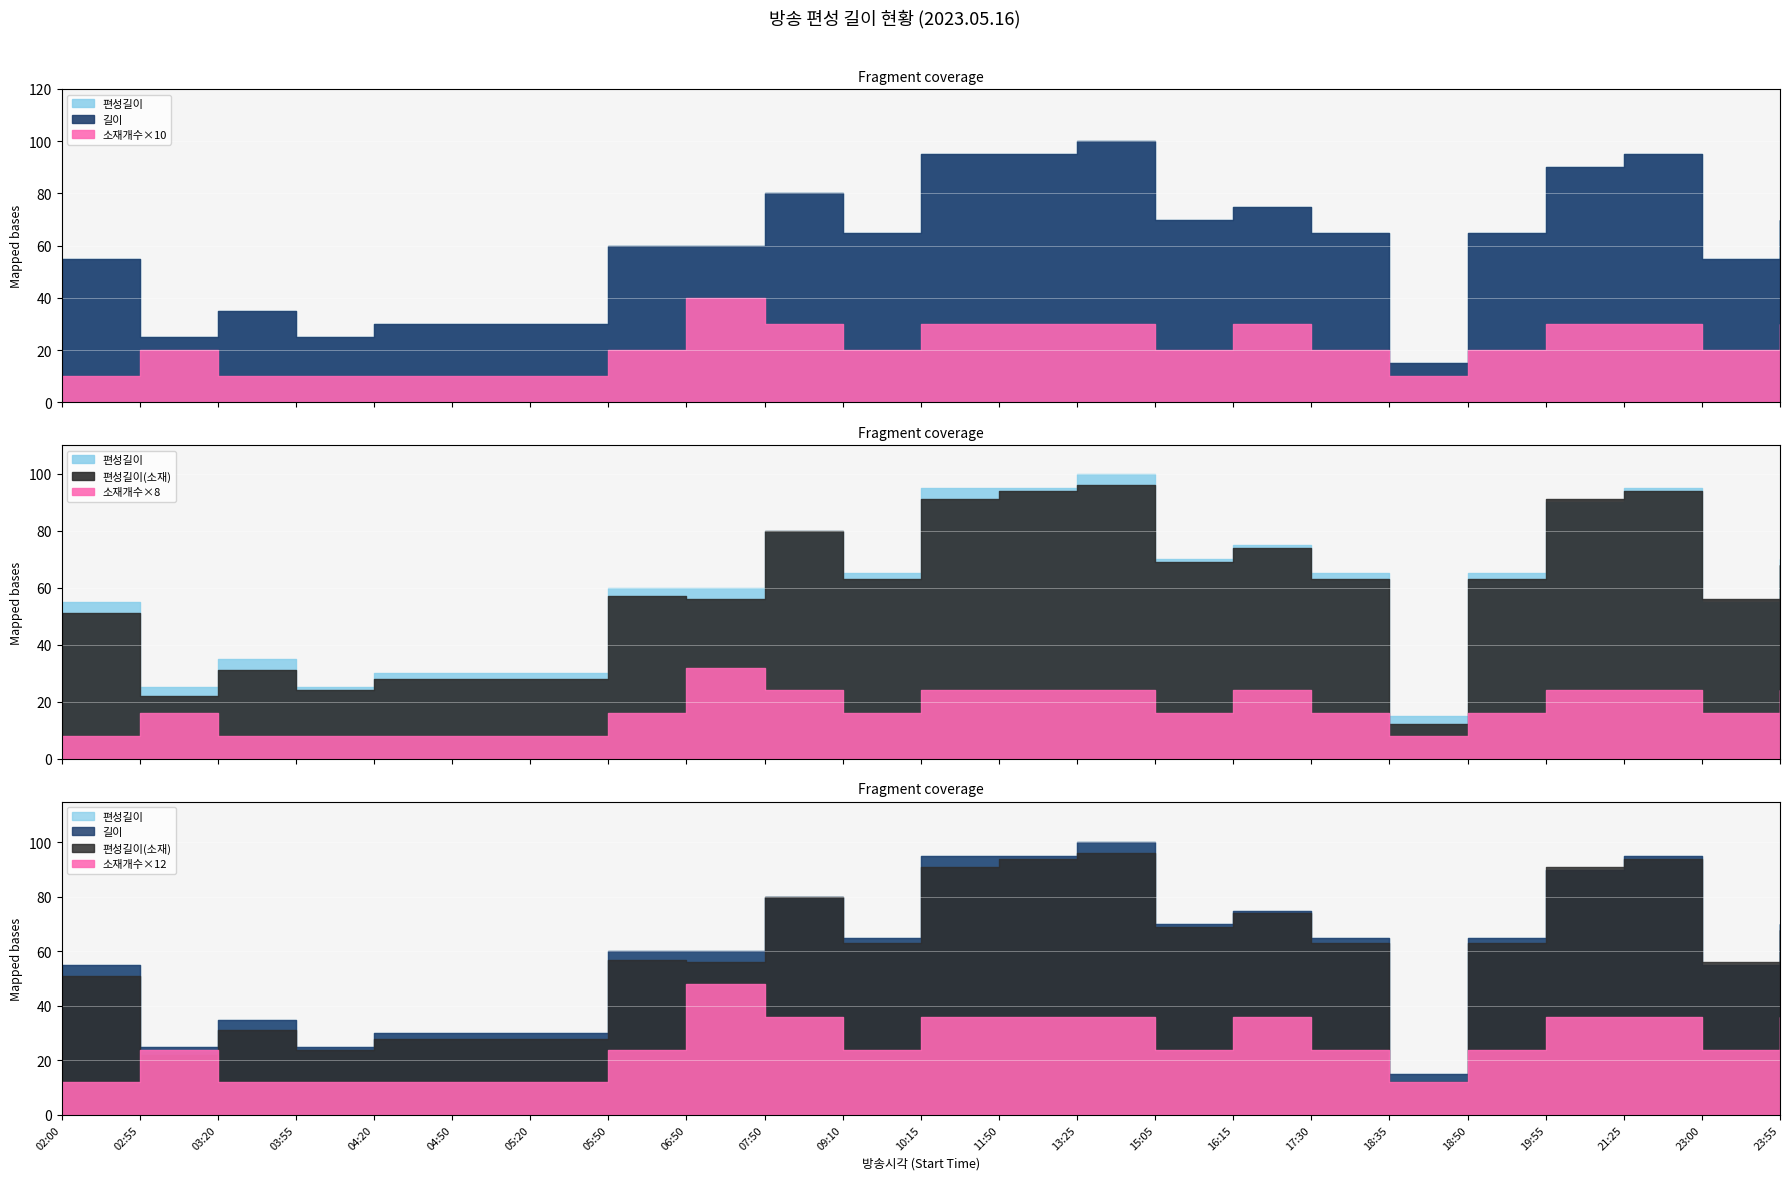

Reading right to left, what are all the values shown in this chart?

길이: 70	55	95	90	65	15	65	75	70	100	95	95	65	80	60	60	30	30	30	25	35	25	55
편성길이(소재): 68	56	94	91	63	12	63	74	69	96	94	91	63	80	56	57	28	28	28	24	31	22	51
편성길이: 70	55	95	90	65	15	65	75	70	100	95	95	65	80	60	60	30	30	30	25	35	25	55
소재개수: 3	2	3	3	2	1	2	3	2	3	3	3	2	3	4	2	1	1	1	1	1	2	1